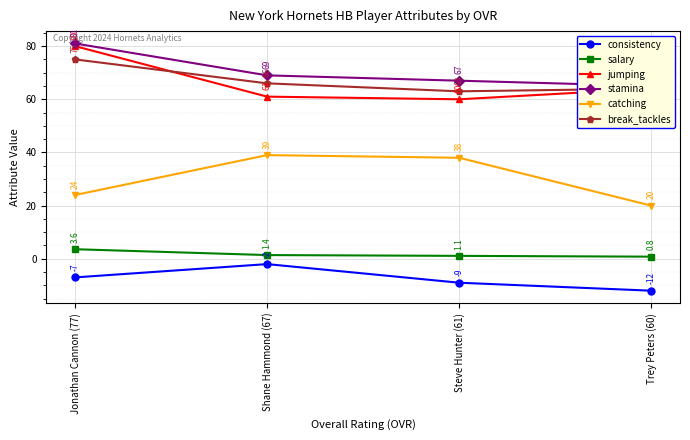

Between Shane Hammond (67) and Steve Hunter (61), which is larger?

Shane Hammond (67)